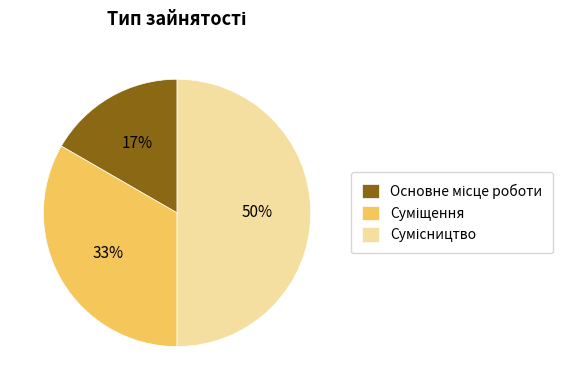

To the nearest percent, what is the average slice percentage?

33%